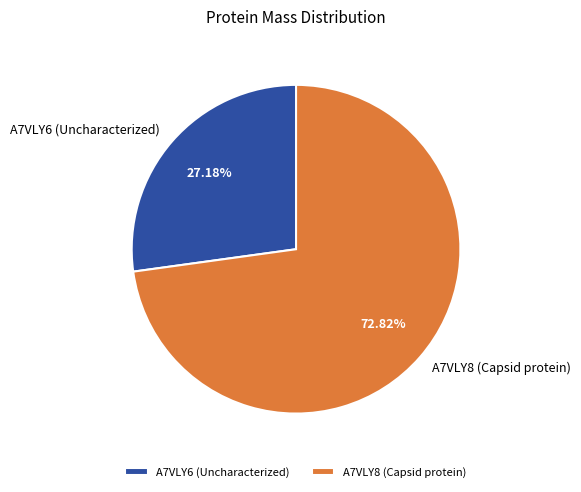

What is the largest slice in the pie chart?

A7VLY8 (Capsid protein)